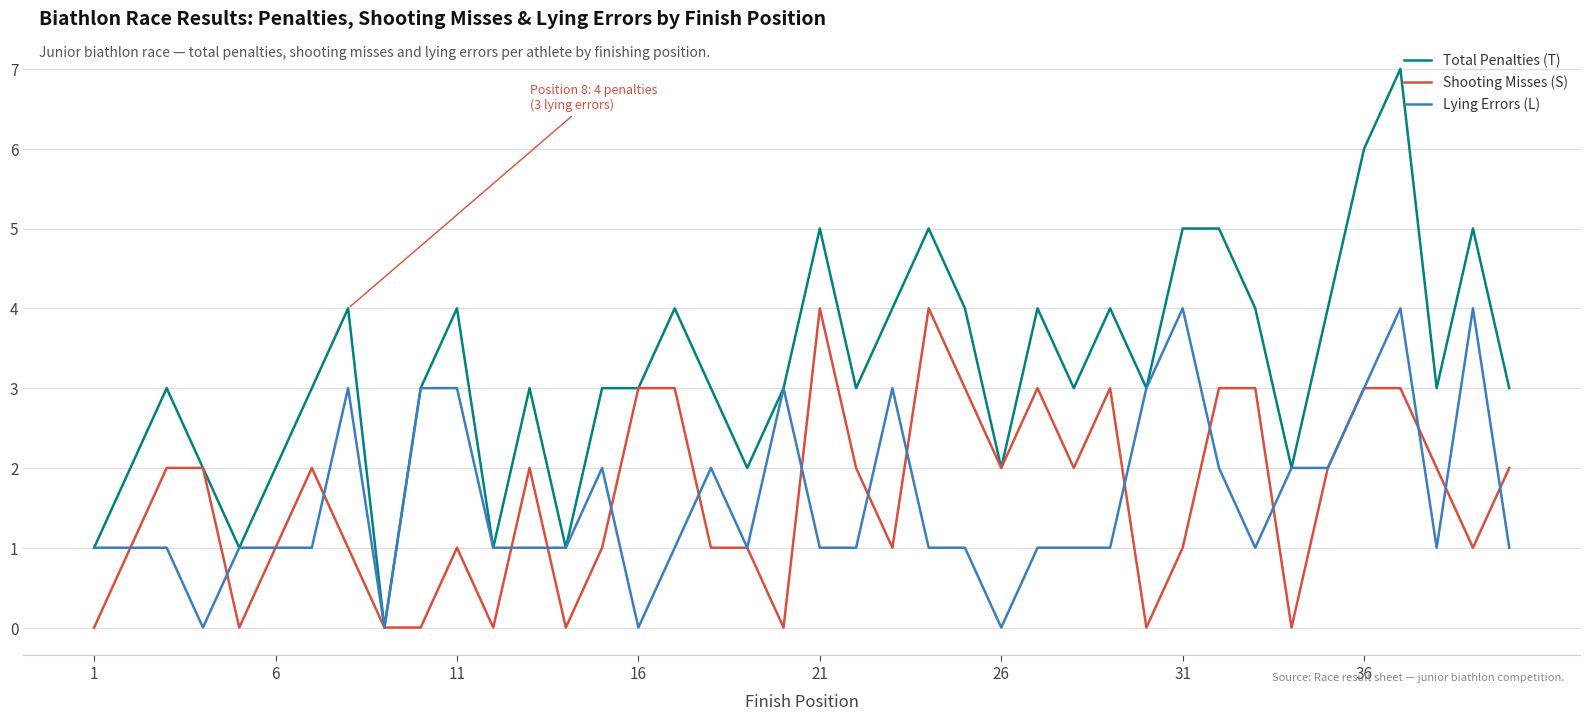

Which series has the widest spread of values?

Total Penalties (T)